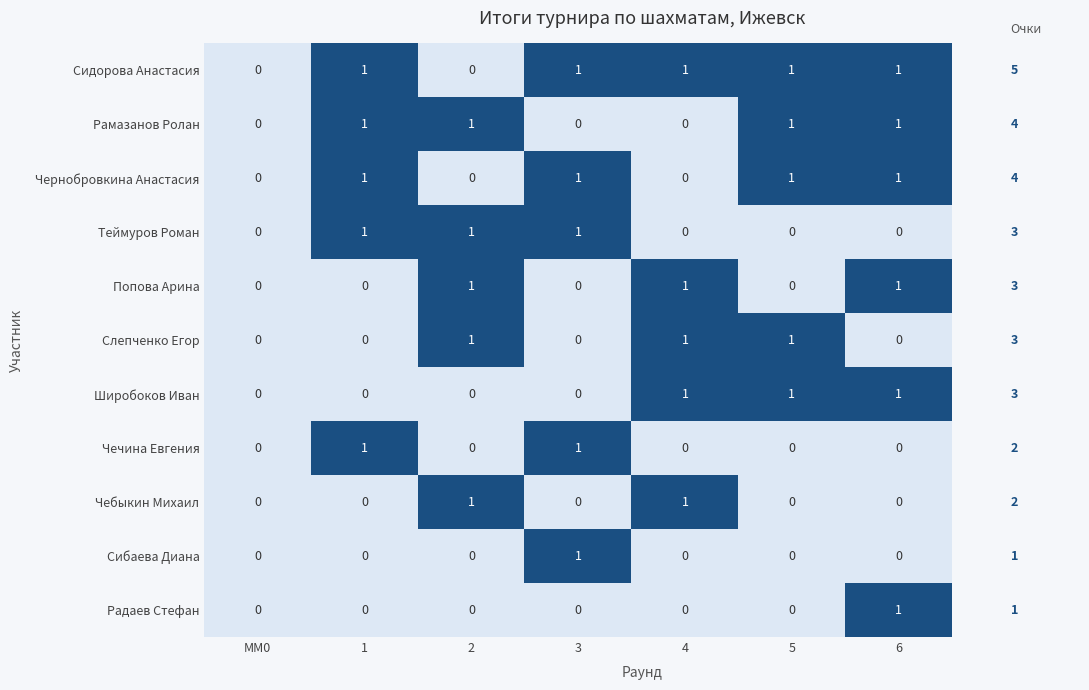

Is the value of Широбоков Иван at 6 greater than the value of Слепченко Егор at 3?

Yes